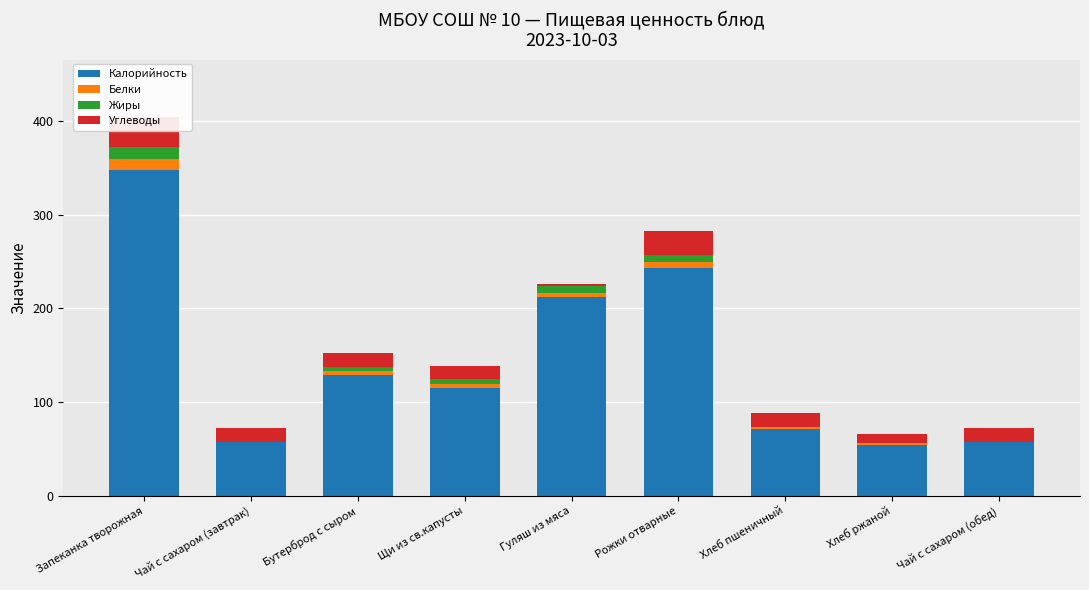

What is the difference between the second highest and minimum values in the Жиры series?

7